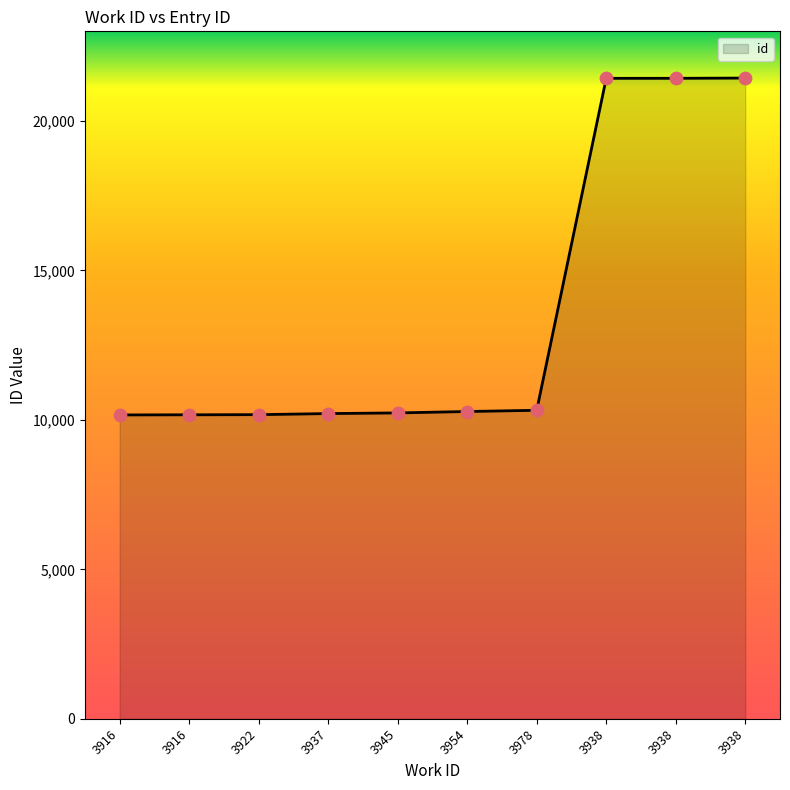

What is the change in value from 3938 to 3938?

+9